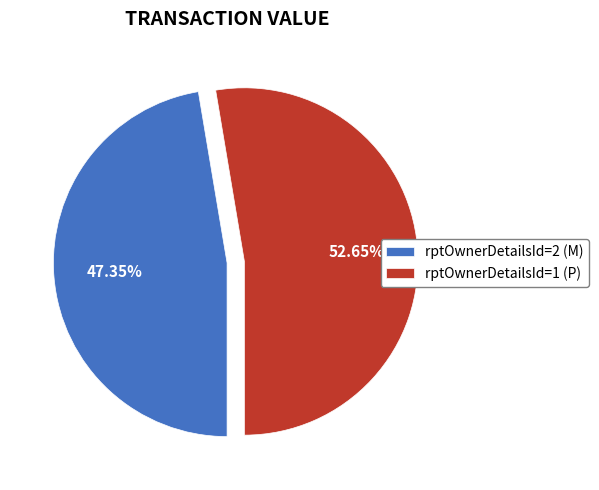

Count the number of slices in the pie.

2